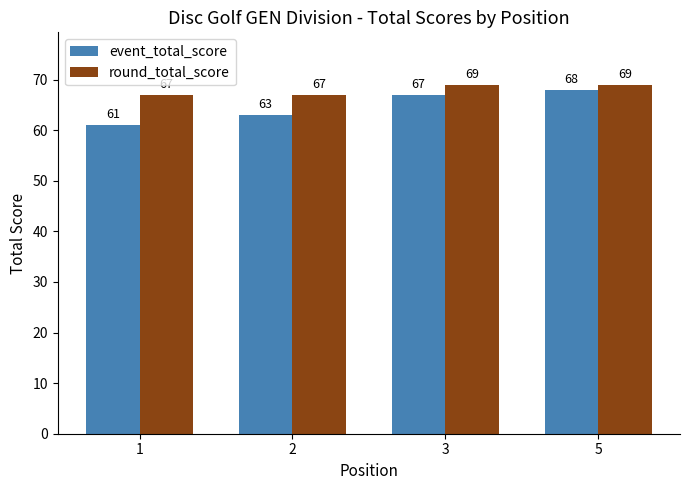

What is the difference between the highest and lowest values at 2?

4